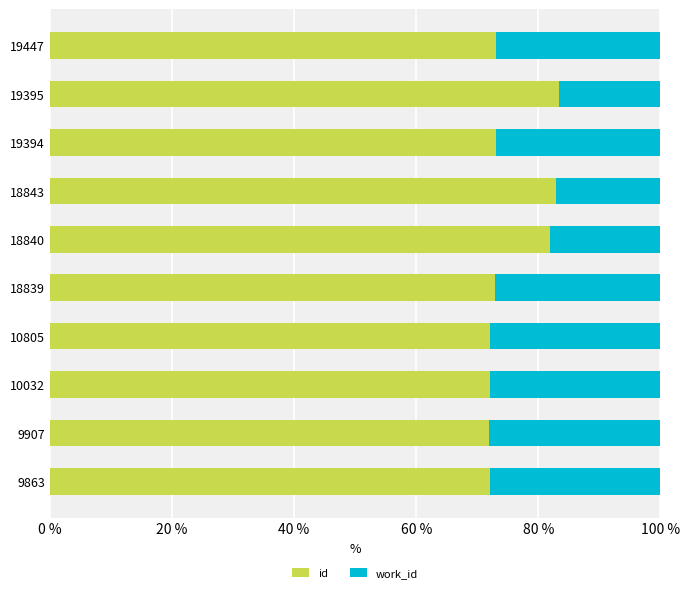

What is the sum of all id values?

755.5